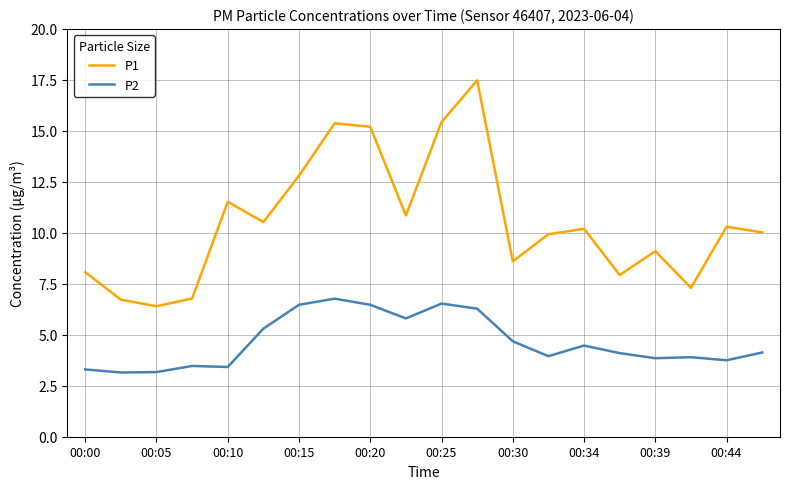

List the series in order of their overall mean, highest first.

P1, P2